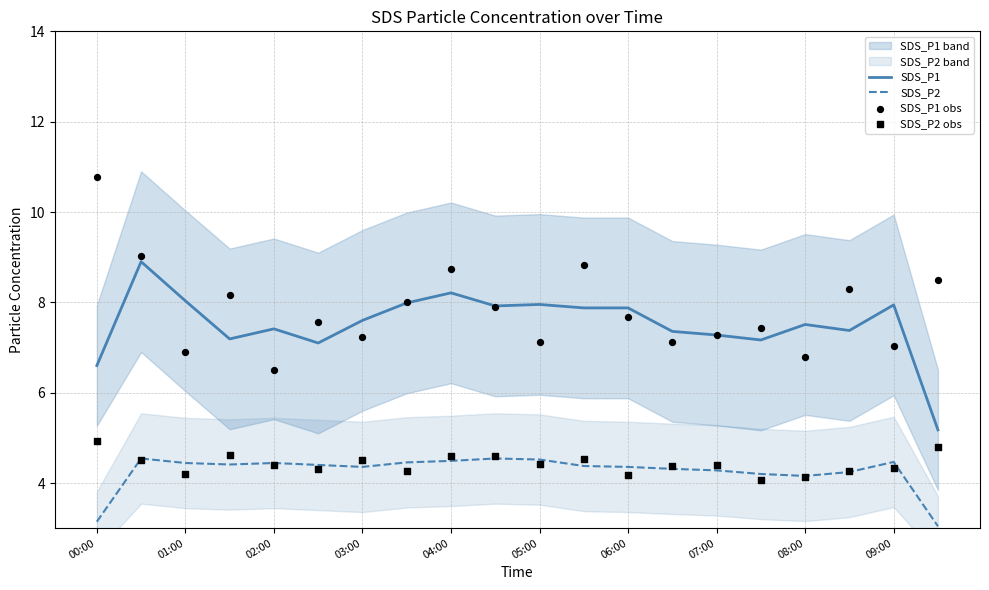

True or false: SDS_P2 has a value of 4.4 at 02:00.

True